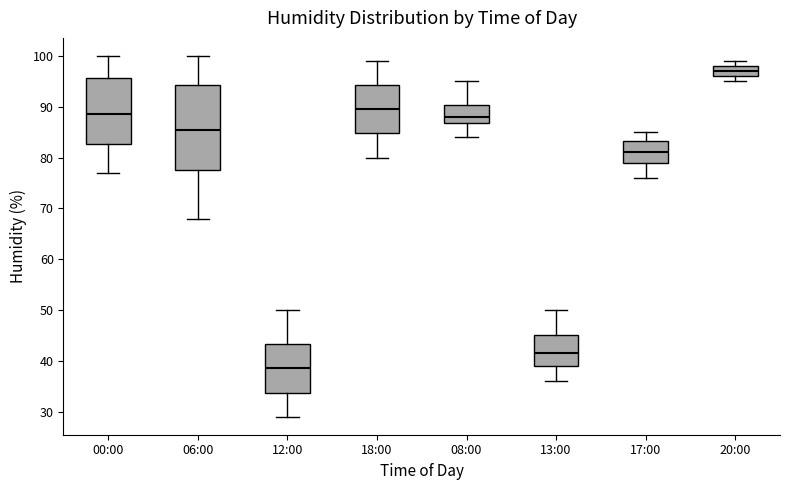

Which box has the highest median line?

20:00